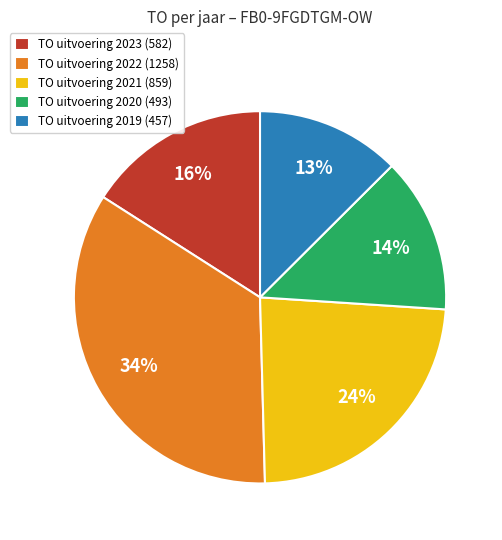

How many slices are in this pie chart?

5